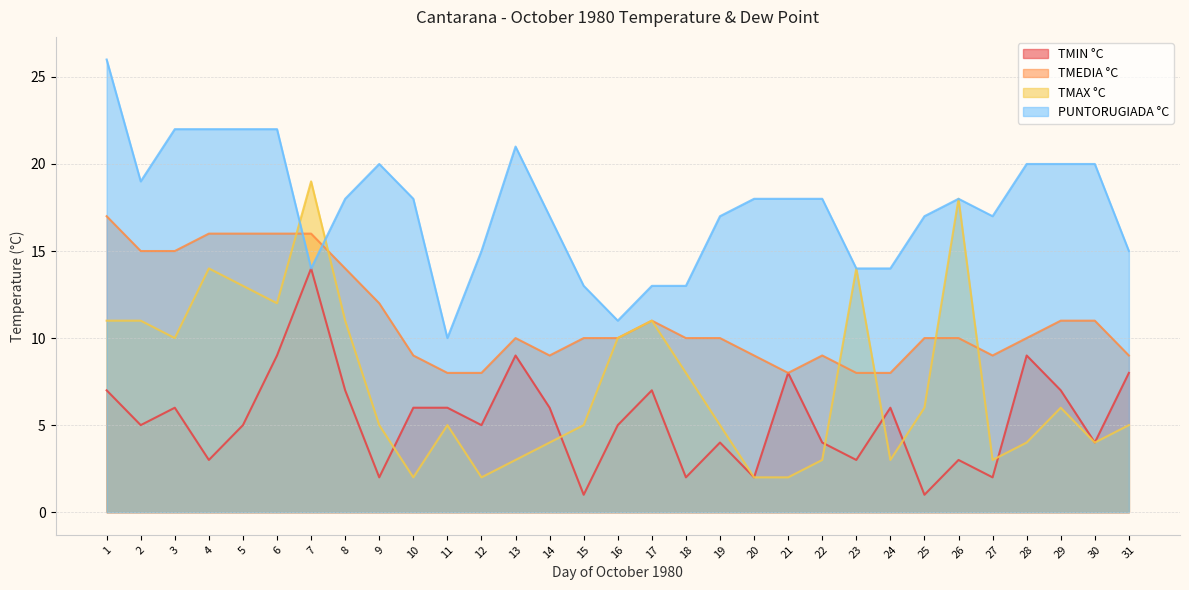

Count the TMEDIA °C values in the range 9 to 14.

19